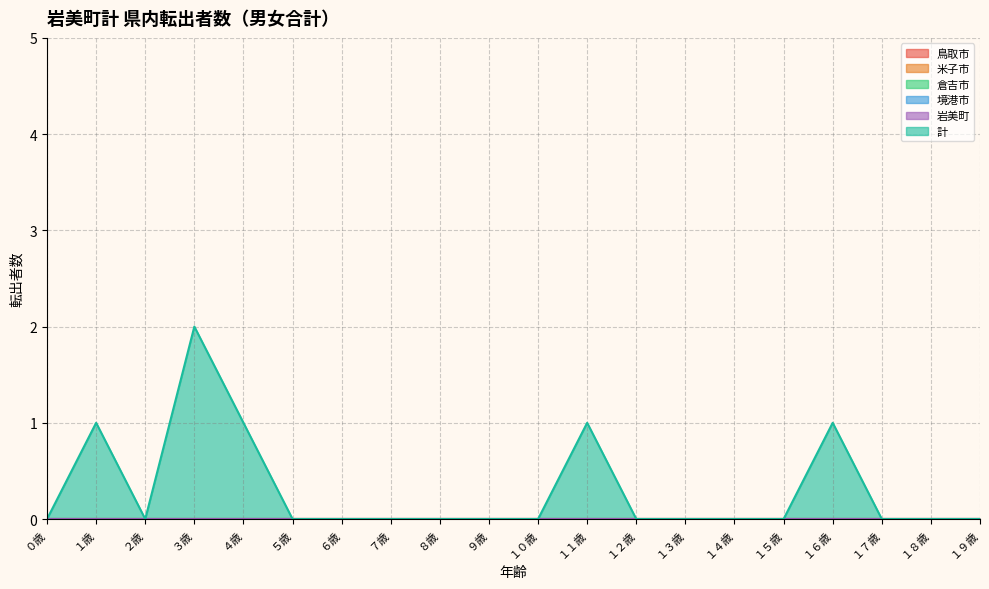

Reading left to right, what are all the values shown in this chart?

鳥取市: ０歳=0	１歳=0	２歳=0	３歳=0	４歳=0	５歳=0	６歳=0	７歳=0	８歳=0	９歳=0	１０歳=0	１１歳=0	１２歳=0	１３歳=0	１４歳=0	１５歳=0	１６歳=0	１７歳=0	１８歳=0	１９歳=0
米子市: ０歳=0	１歳=0	２歳=0	３歳=0	４歳=0	５歳=0	６歳=0	７歳=0	８歳=0	９歳=0	１０歳=0	１１歳=0	１２歳=0	１３歳=0	１４歳=0	１５歳=0	１６歳=0	１７歳=0	１８歳=0	１９歳=0
倉吉市: ０歳=0	１歳=0	２歳=0	３歳=0	４歳=0	５歳=0	６歳=0	７歳=0	８歳=0	９歳=0	１０歳=0	１１歳=0	１２歳=0	１３歳=0	１４歳=0	１５歳=0	１６歳=0	１７歳=0	１８歳=0	１９歳=0
境港市: ０歳=0	１歳=0	２歳=0	３歳=0	４歳=0	５歳=0	６歳=0	７歳=0	８歳=0	９歳=0	１０歳=0	１１歳=0	１２歳=0	１３歳=0	１４歳=0	１５歳=0	１６歳=0	１７歳=0	１８歳=0	１９歳=0
岩美町: ０歳=0	１歳=0	２歳=0	３歳=0	４歳=0	５歳=0	６歳=0	７歳=0	８歳=0	９歳=0	１０歳=0	１１歳=0	１２歳=0	１３歳=0	１４歳=0	１５歳=0	１６歳=0	１７歳=0	１８歳=0	１９歳=0
計: ０歳=0	１歳=1	２歳=0	３歳=2	４歳=1	５歳=0	６歳=0	７歳=0	８歳=0	９歳=0	１０歳=0	１１歳=1	１２歳=0	１３歳=0	１４歳=0	１５歳=0	１６歳=1	１７歳=0	１８歳=0	１９歳=0